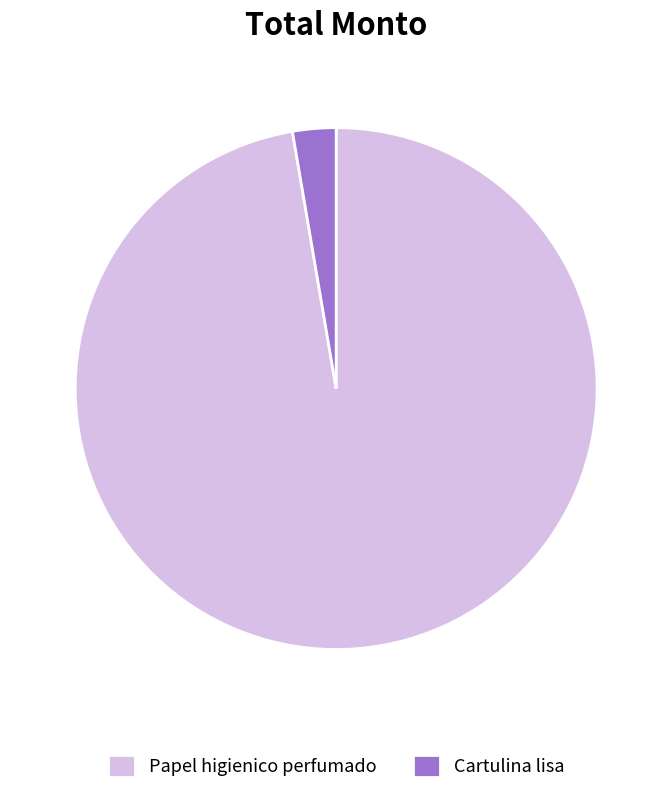

Which slice is the largest?

Papel higienico perfumado